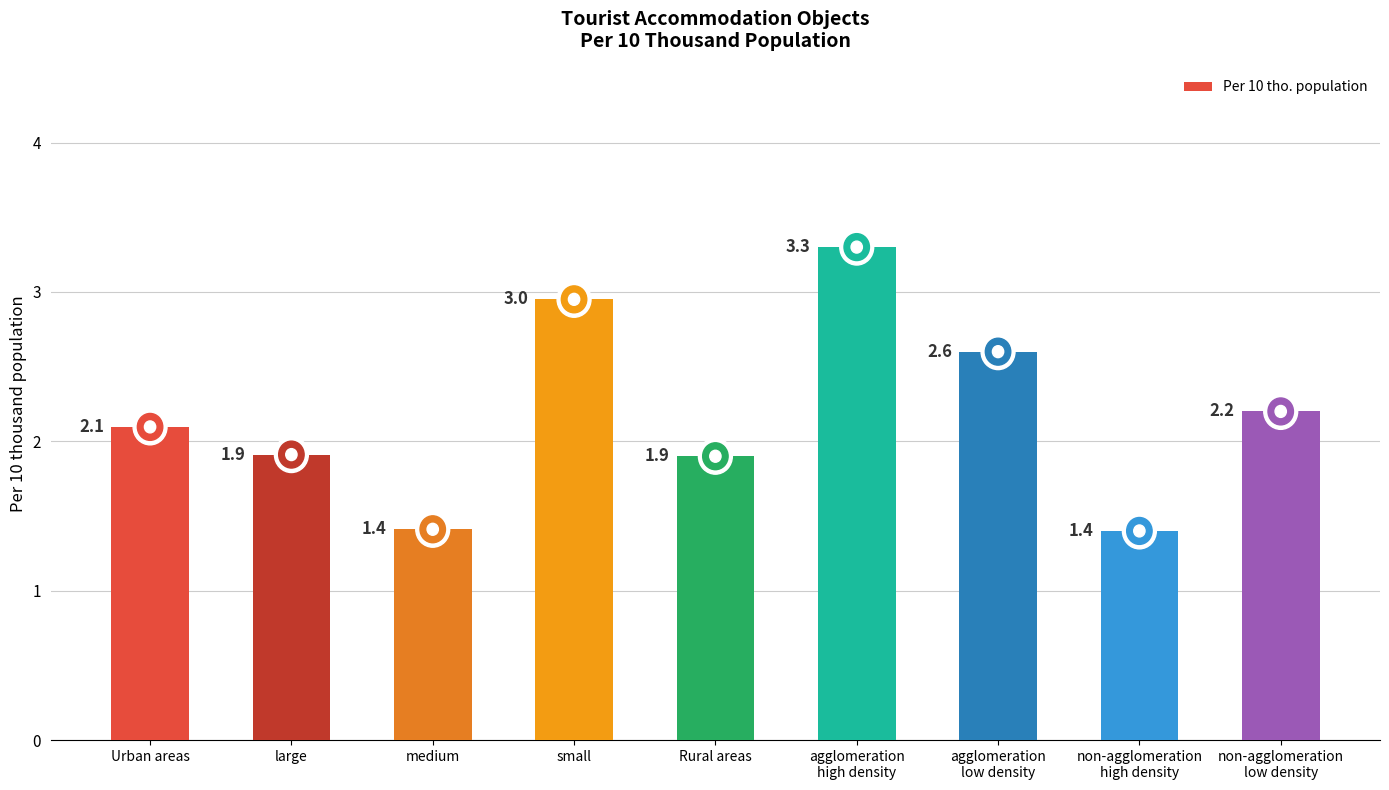

What is the maximum value shown in the chart?

3.3